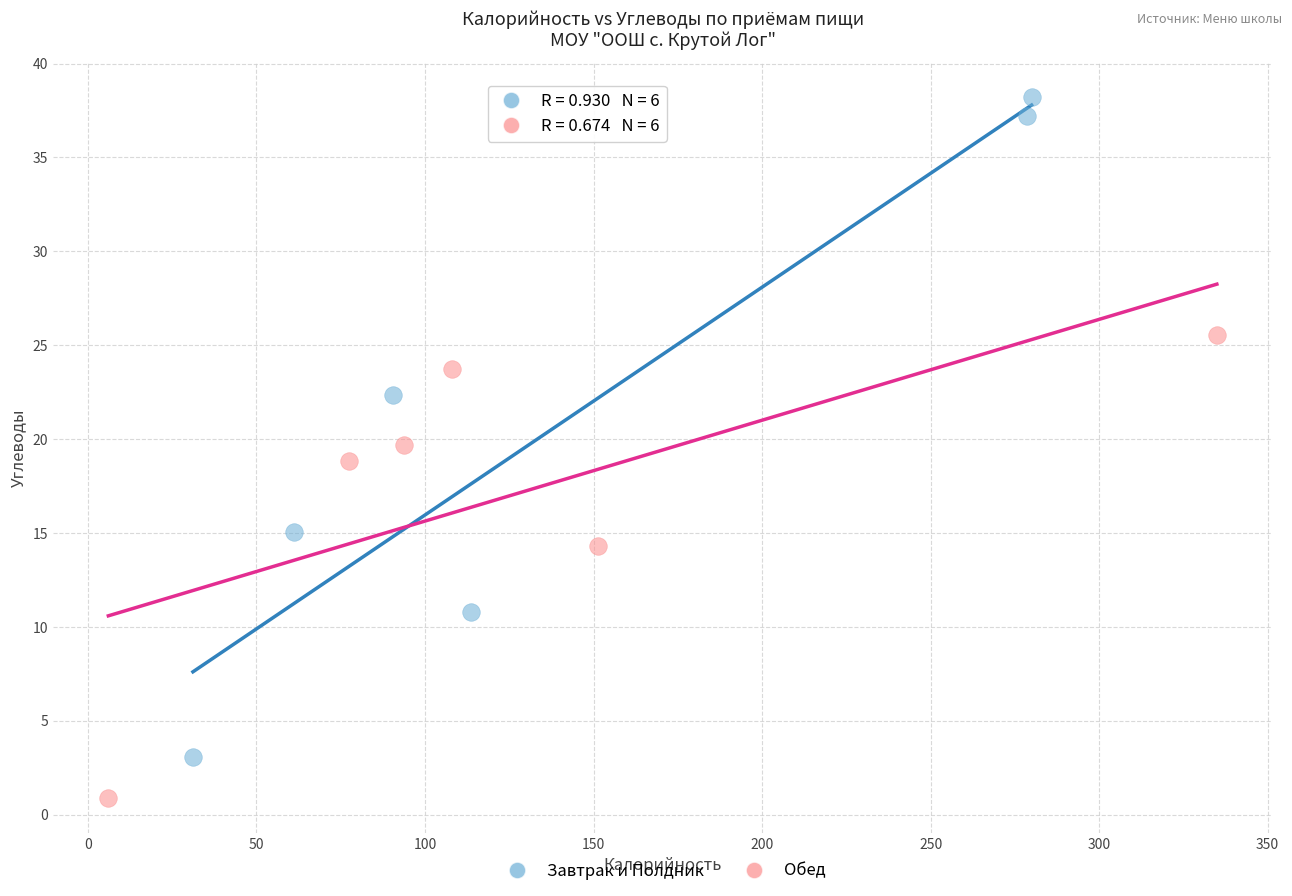

Which series contains the highest Y value?

Завтрак и Полдник